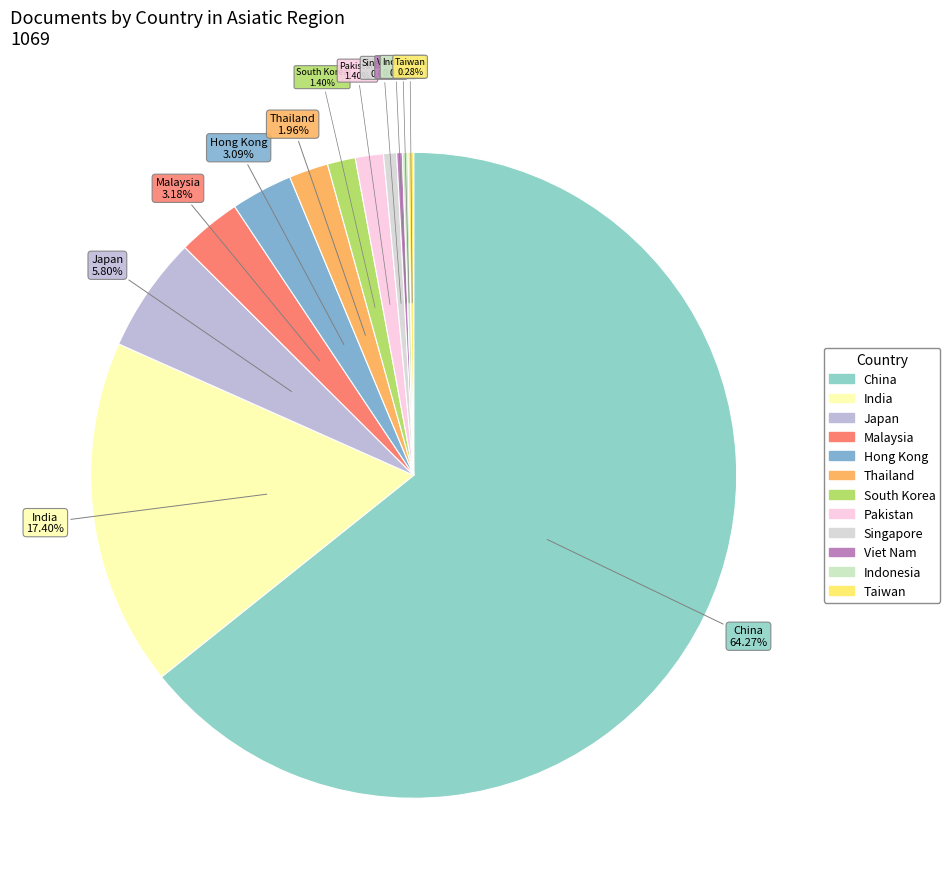

How many slices are in this pie chart?

12